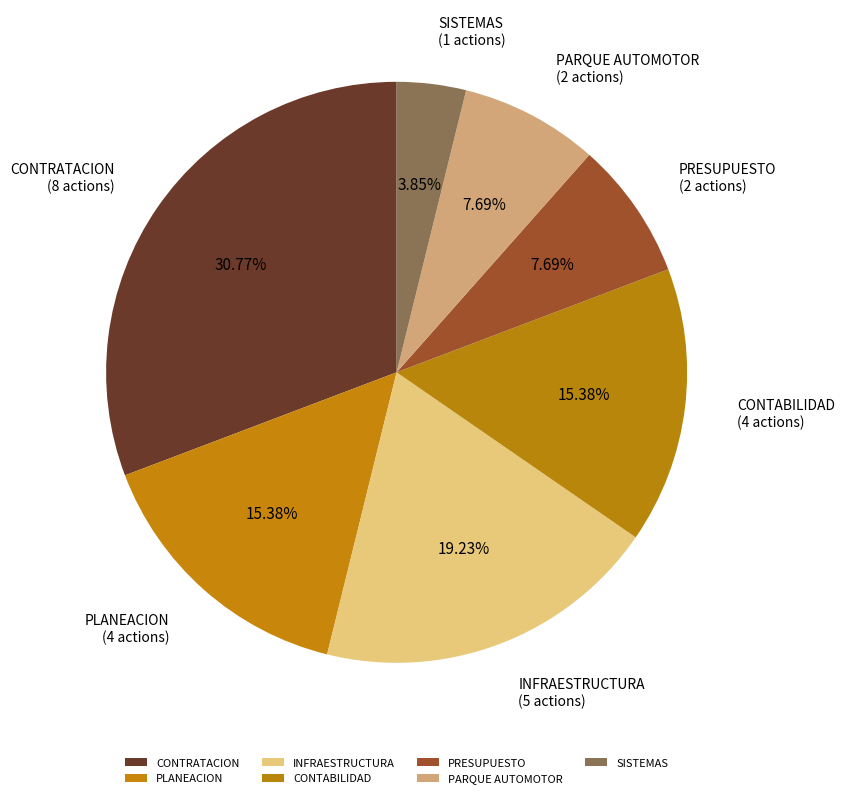

How much of the chart is everything except INFRAESTRUCTURA?

80.8%